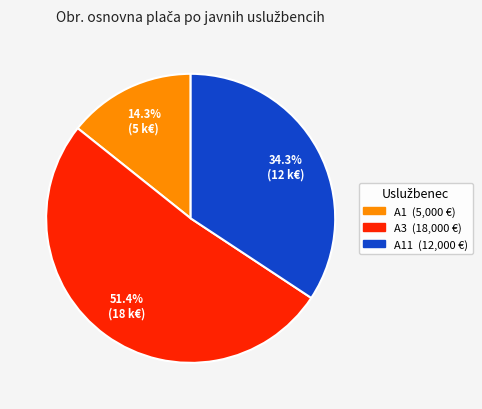

Is there a majority slice in this chart?

Yes